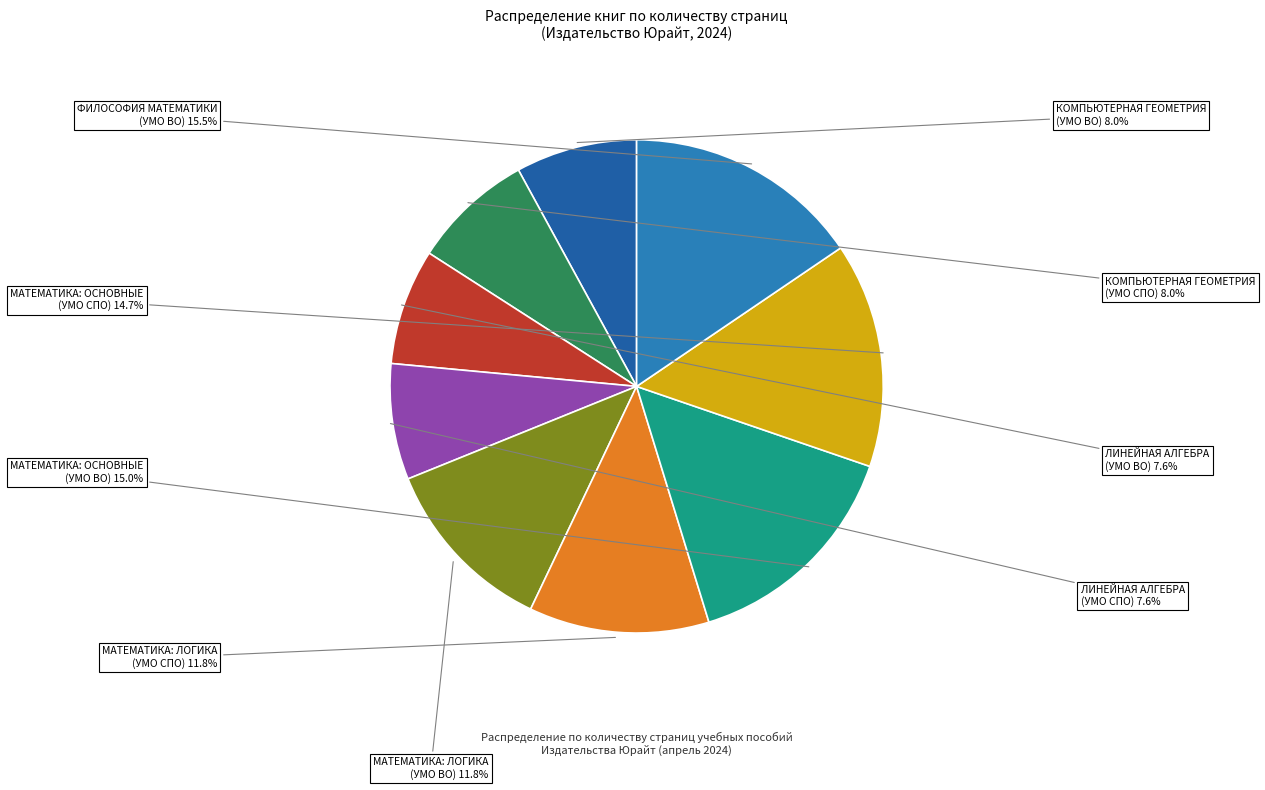

Is there a majority slice in this chart?

No